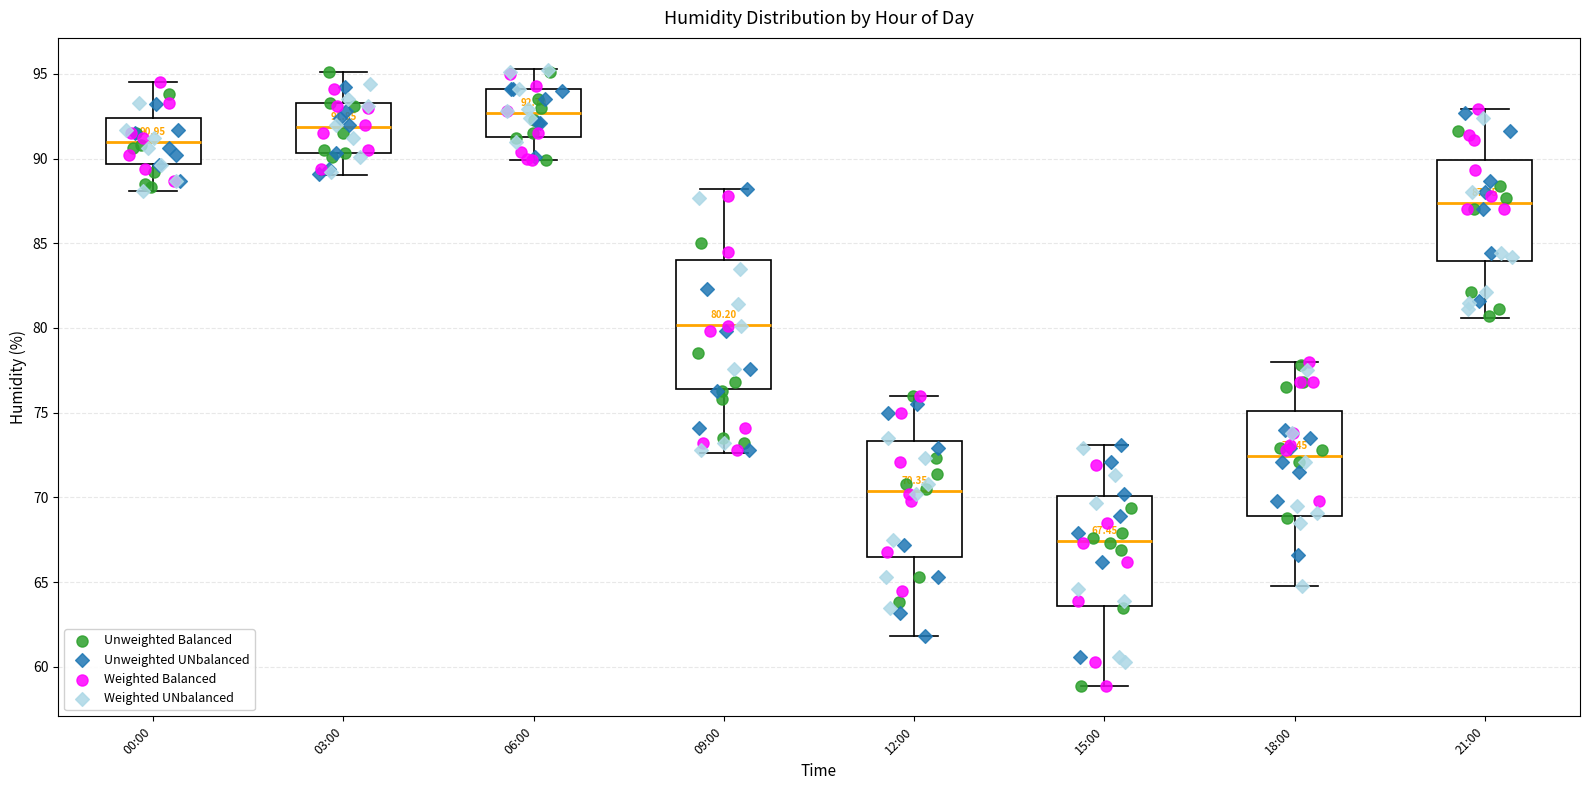

Which box is the tallest, from its lower edge to its upper edge?

09:00